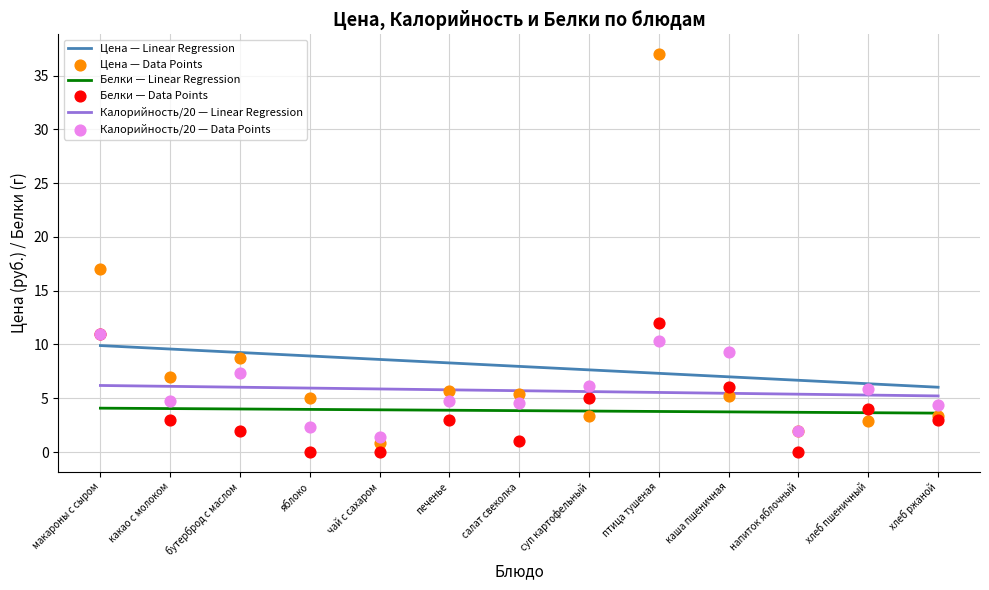

Which series has the widest spread of Y values?

Цена